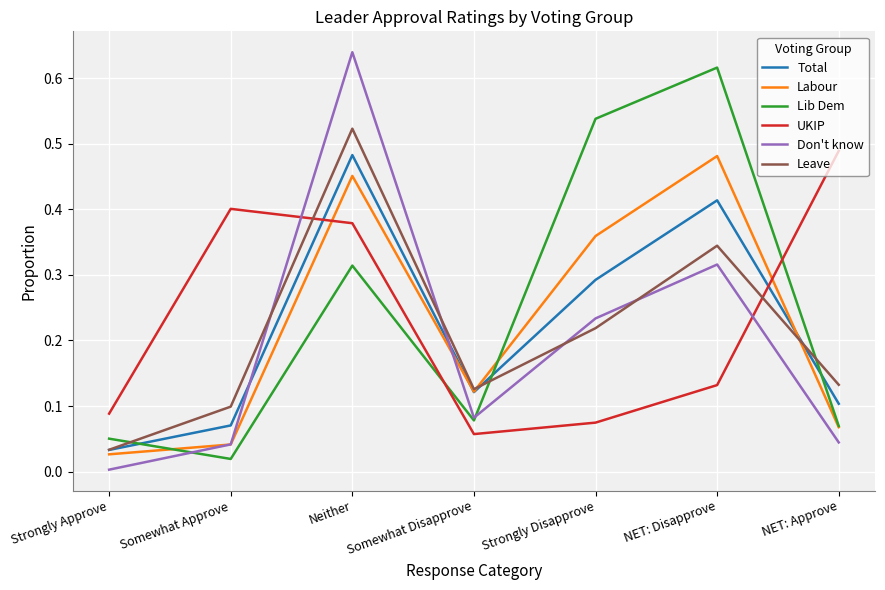

At which category does Leave reach its first local peak?

Neither